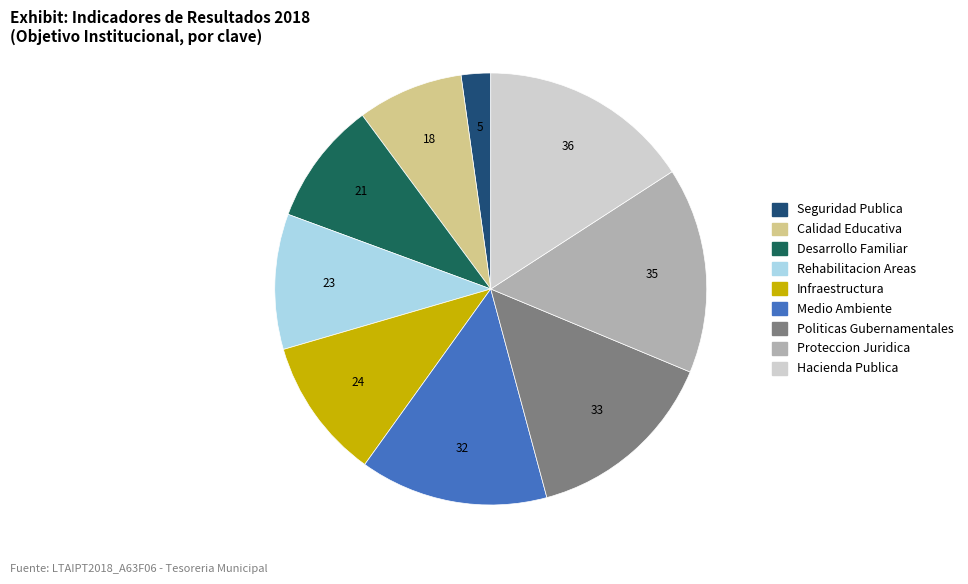

Is there a majority slice in this chart?

No